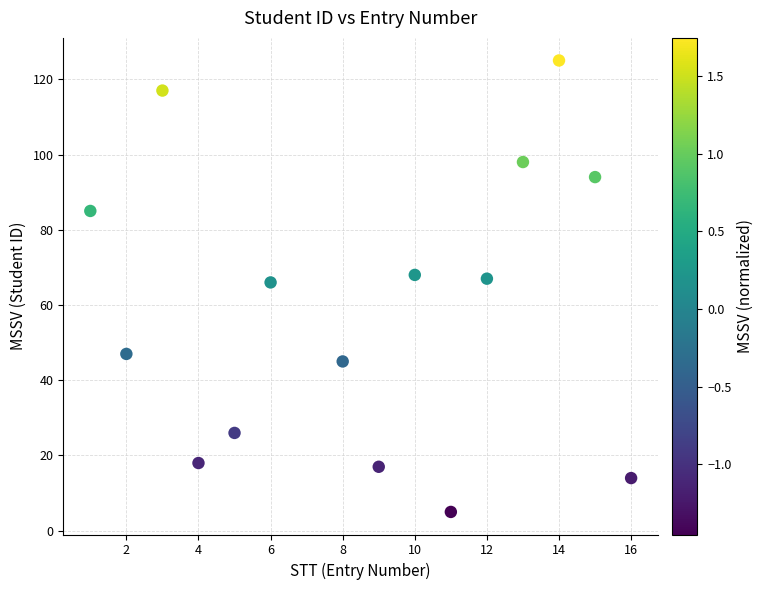

What is the range of Y values (max minus min)?

120